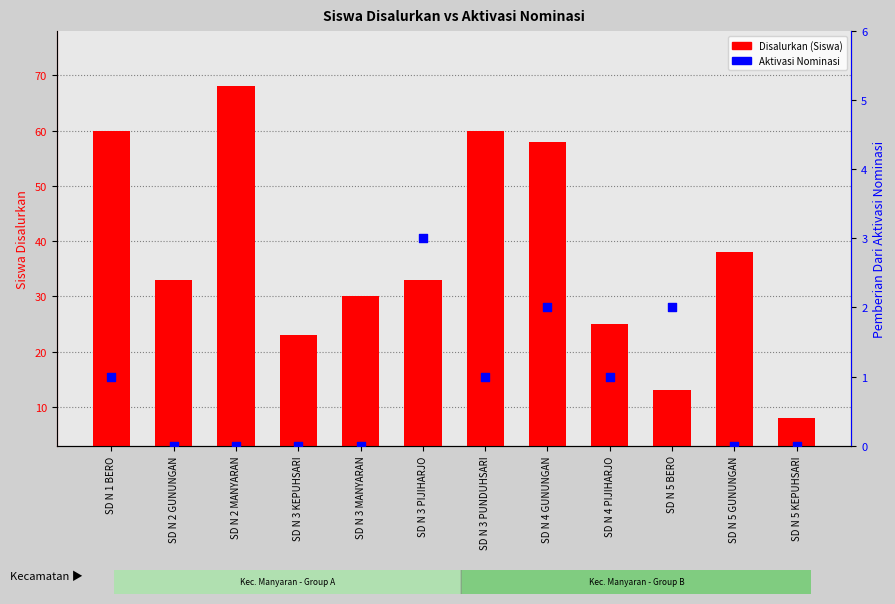

Which series has the largest total across all categories?

Disalurkan (Siswa)